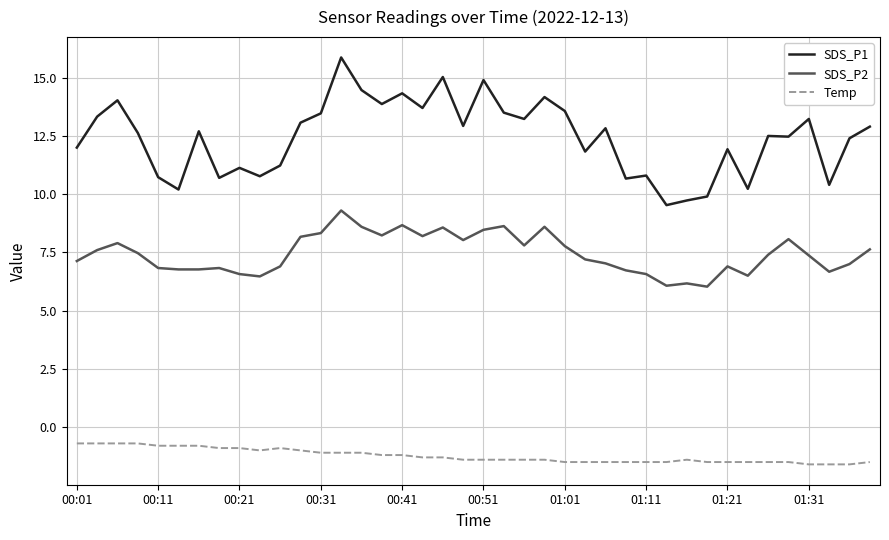

List the series in order of their peak value, highest first.

SDS_P1, SDS_P2, Temp